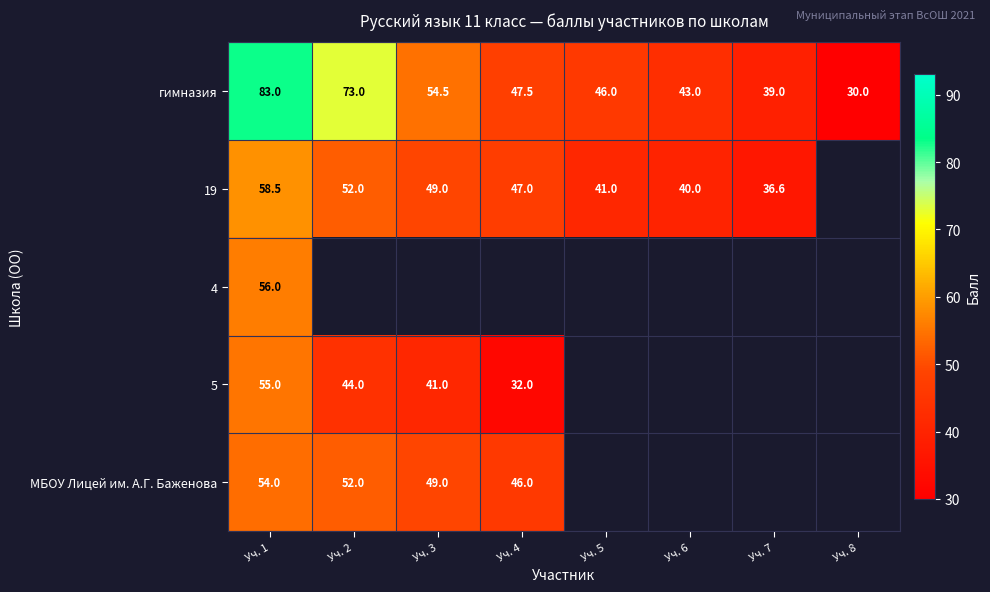

Rank the categories by гимназия value from highest to lowest.

Уч. 1, Уч. 2, Уч. 3, Уч. 4, Уч. 5, Уч. 6, Уч. 7, Уч. 8